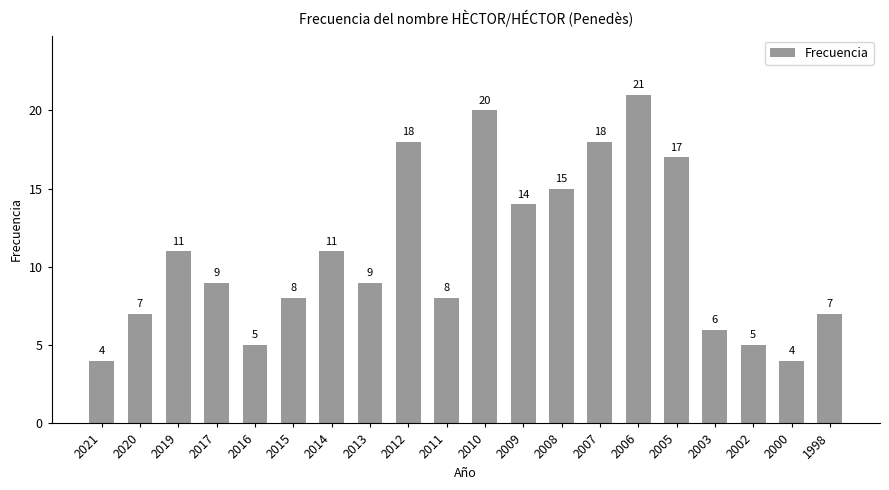

Count the number of data series in this chart.

1